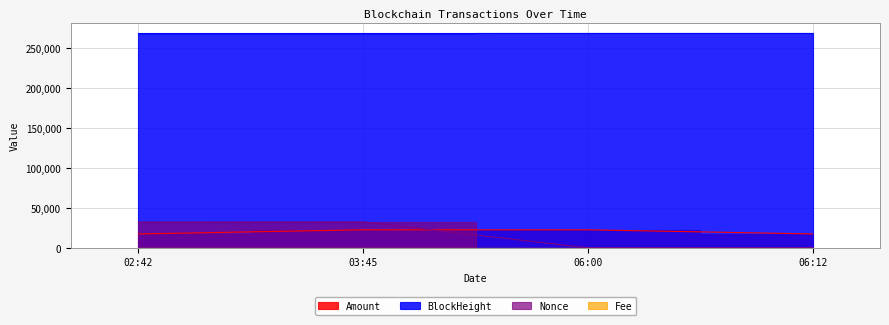

True or false: Fee has more than 0 interior local peaks.

False